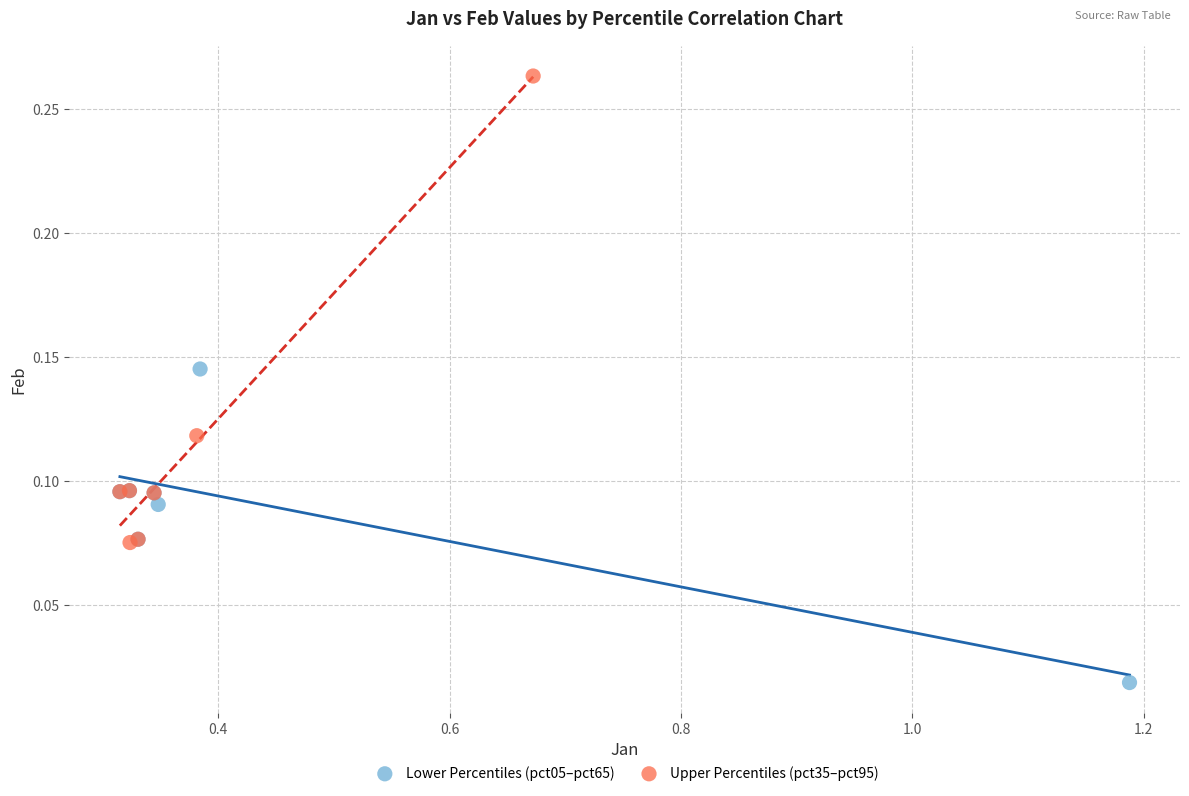

Which series has the largest Y range (max minus min)?

Upper Percentiles (pct35–pct95)